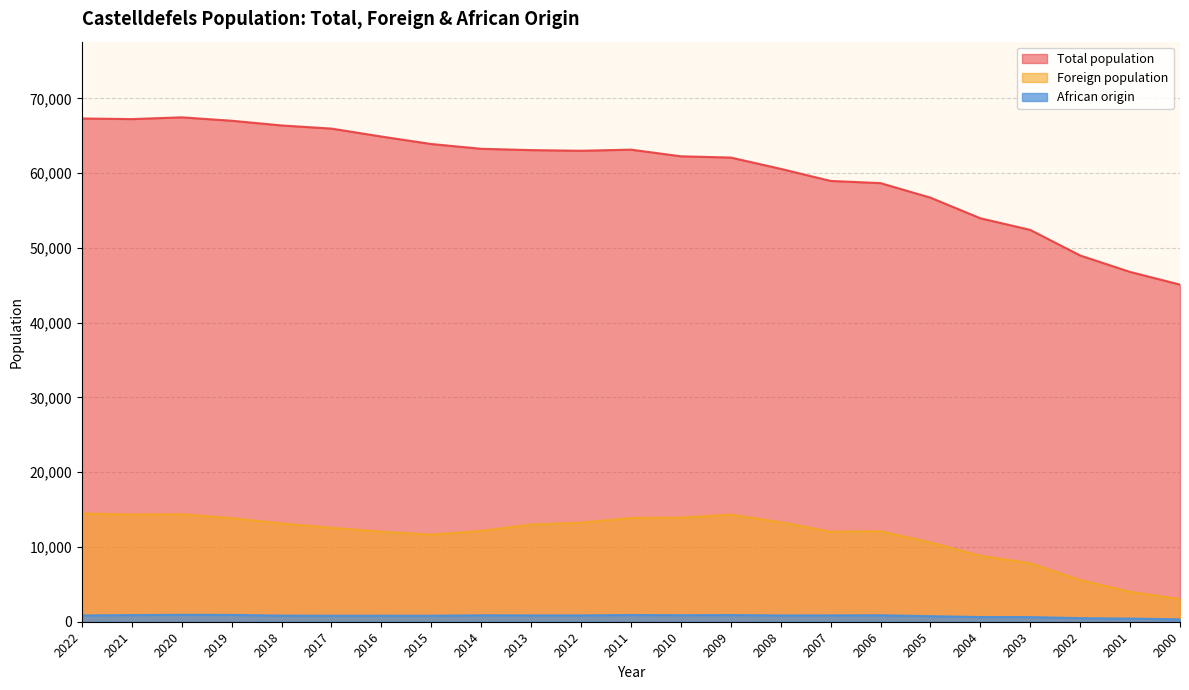

At 2012, list the series in order from largest to smallest.

Total population, Foreign population, African origin